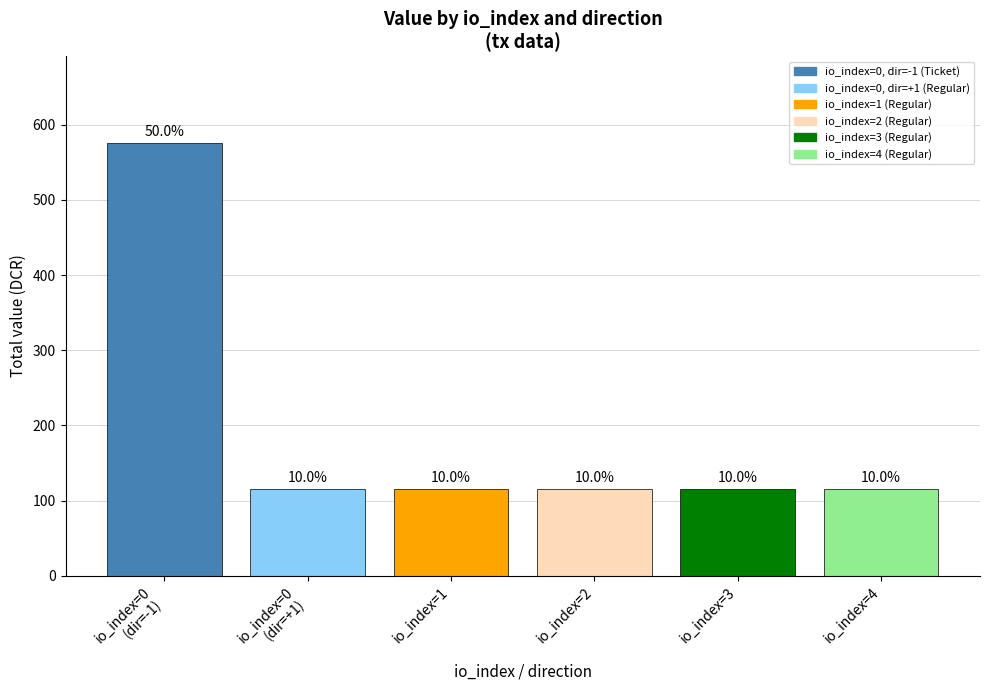

What is the label of the 1st bar from the left?

io_index=0
(dir=-1)